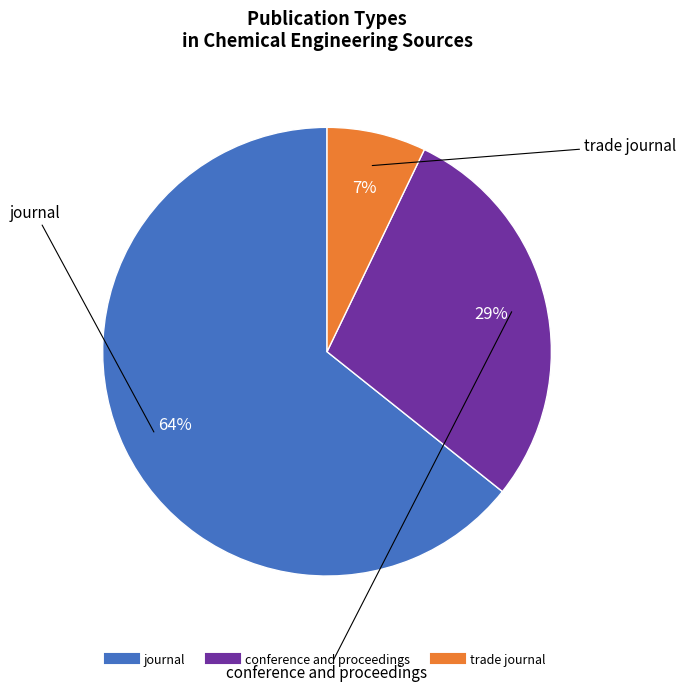

Is it true that trade journal is 7% of the pie?

True